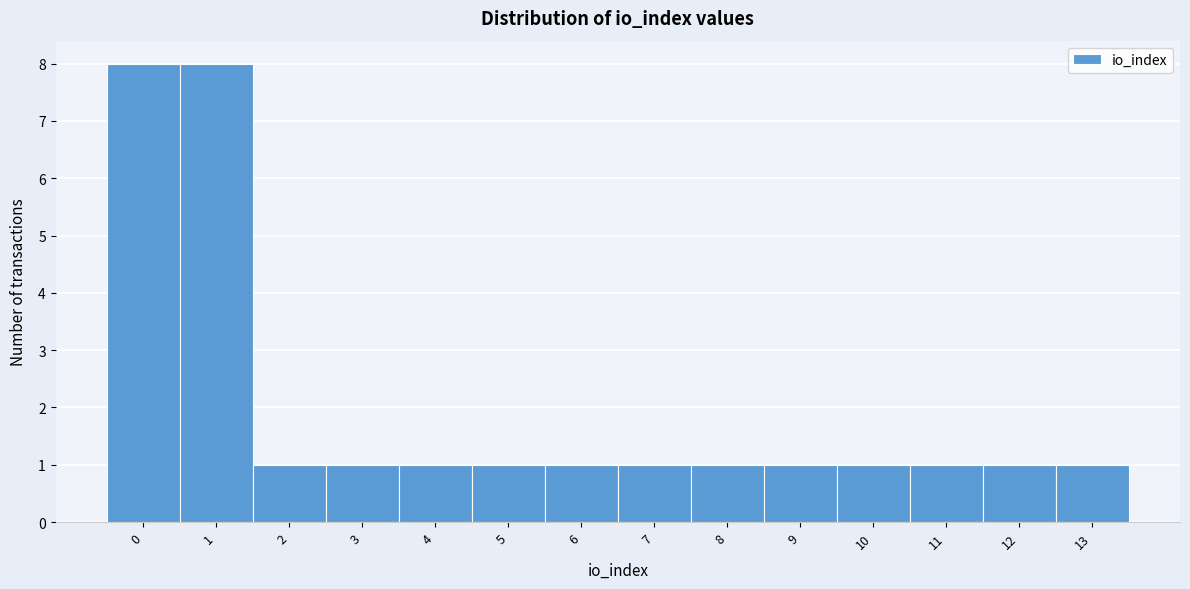

Reading left to right, list every bar in this chart as the range it spans on the x-axis followed by its height. The values are not printed on the chart, so give them approximately, as read against the axis.

-0.5 to 0.5: 8
0.5 to 1.5: 8
1.5 to 2.5: 1
2.5 to 3.5: 1
3.5 to 4.5: 1
4.5 to 5.5: 1
5.5 to 6.5: 1
6.5 to 7.5: 1
7.5 to 8.5: 1
8.5 to 9.5: 1
9.5 to 10.5: 1
10.5 to 11.5: 1
11.5 to 12.5: 1
12.5 to 13.5: 1